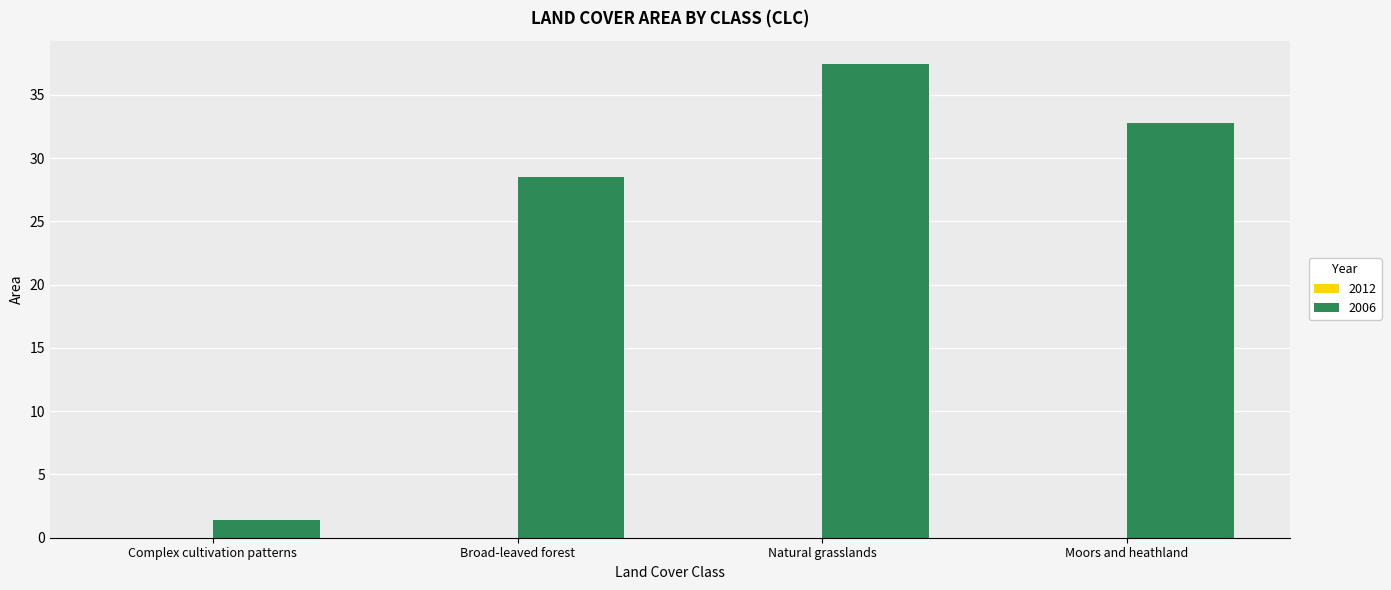

Which label corresponds to the smallest value in the chart?

Complex cultivation patterns